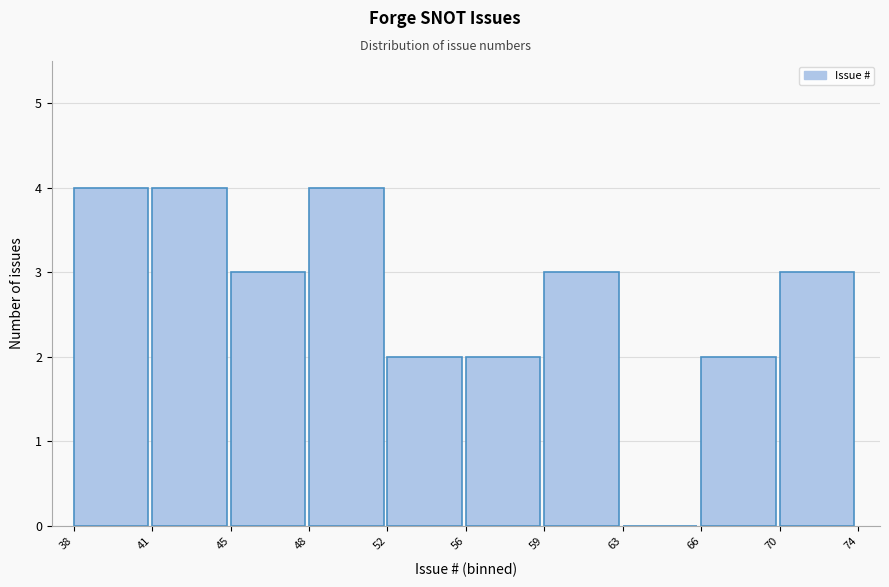

Reading left to right, what are all the values shown in this chart?

38=4	41=4	45=3	48=4	52=2	56=2	59=3	63=0	66=2	70=3